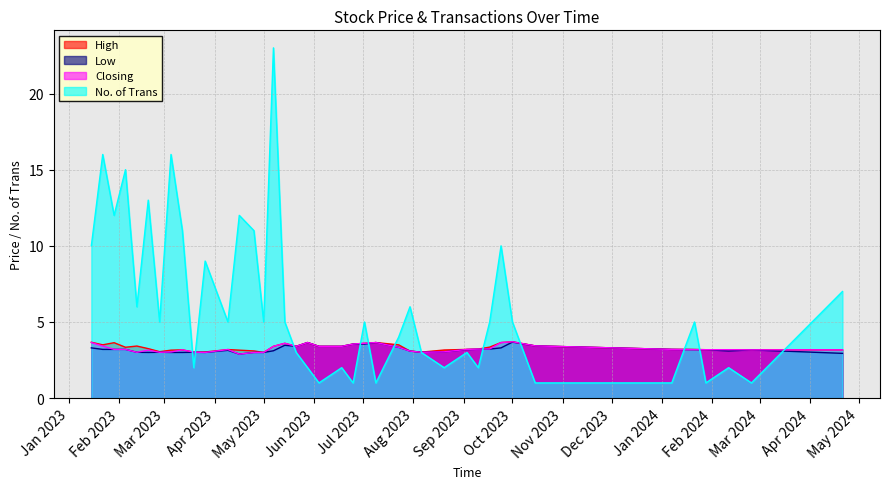

How many interior local valleys does the Low series have?

6